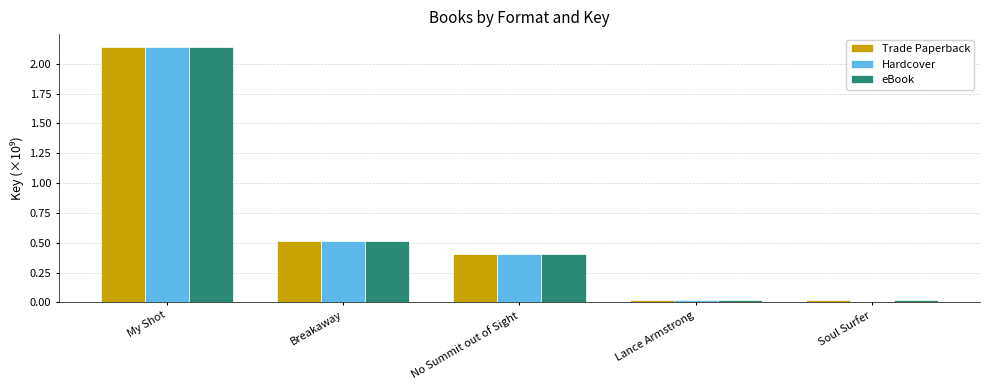

Are the bars grouped side by side (vs. stacked)?

Yes